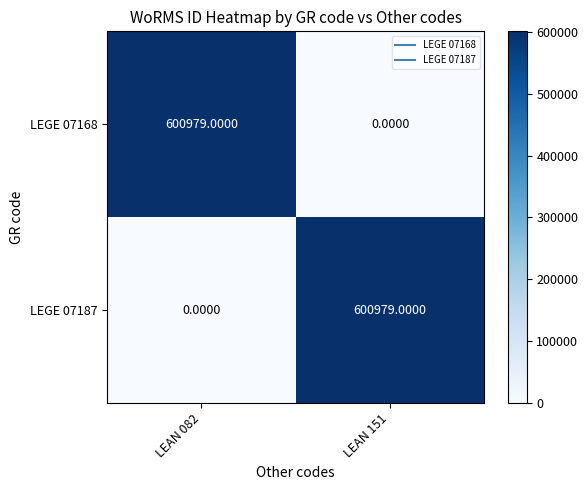

What is the difference between the LEGE 07168 values at LEAN 082 and LEAN 151?

600979